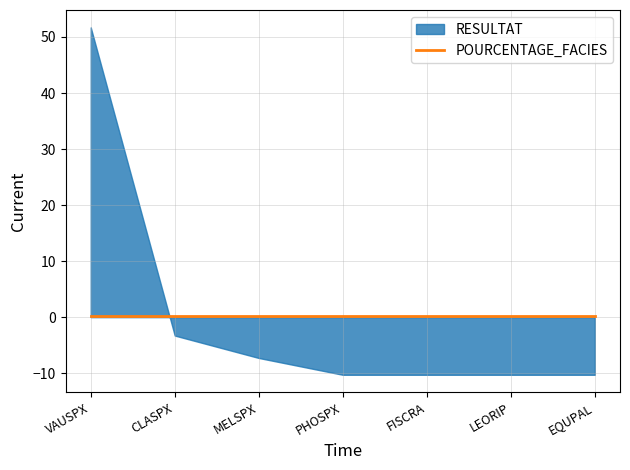

What position from the left is CLASPX?

2